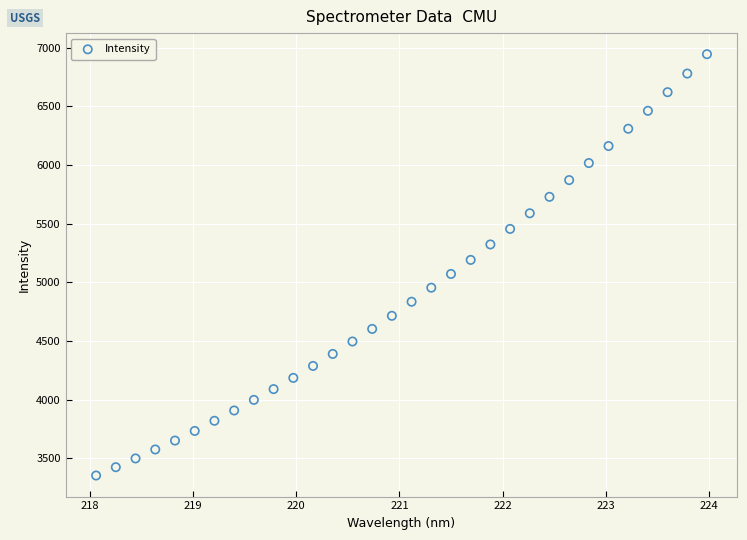

What is the range of X values (max minus min)?

5.9